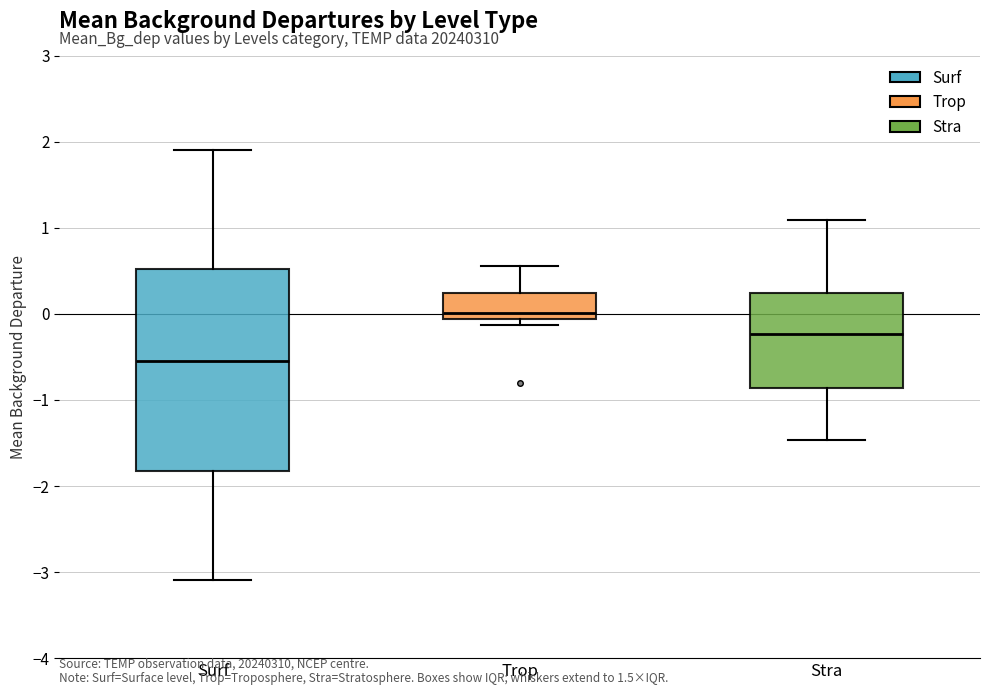

Where is the upper edge of the box for Trop on the y-axis? The values are not printed on the chart, so give them approximately, as read against the axis.

0.2